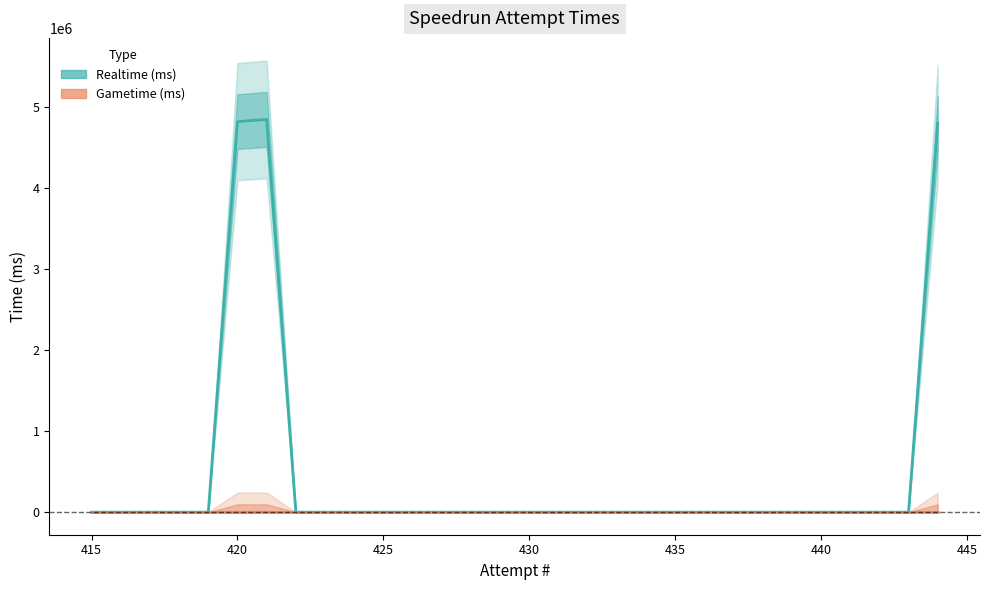

True or false: Gametime (ms) and Realtime (ms) cross at least once.

False